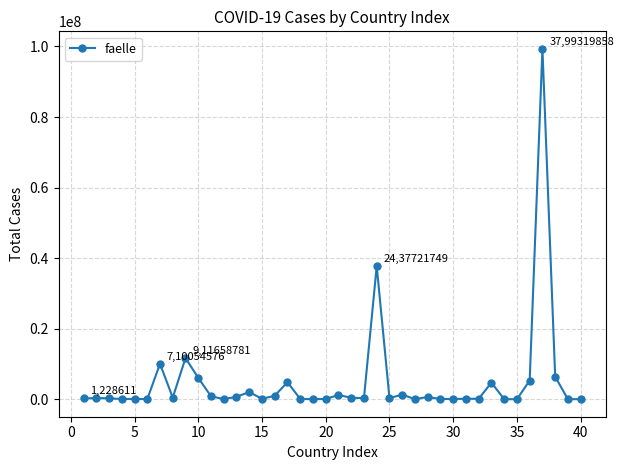

What is the maximum value shown in the chart?

99319858